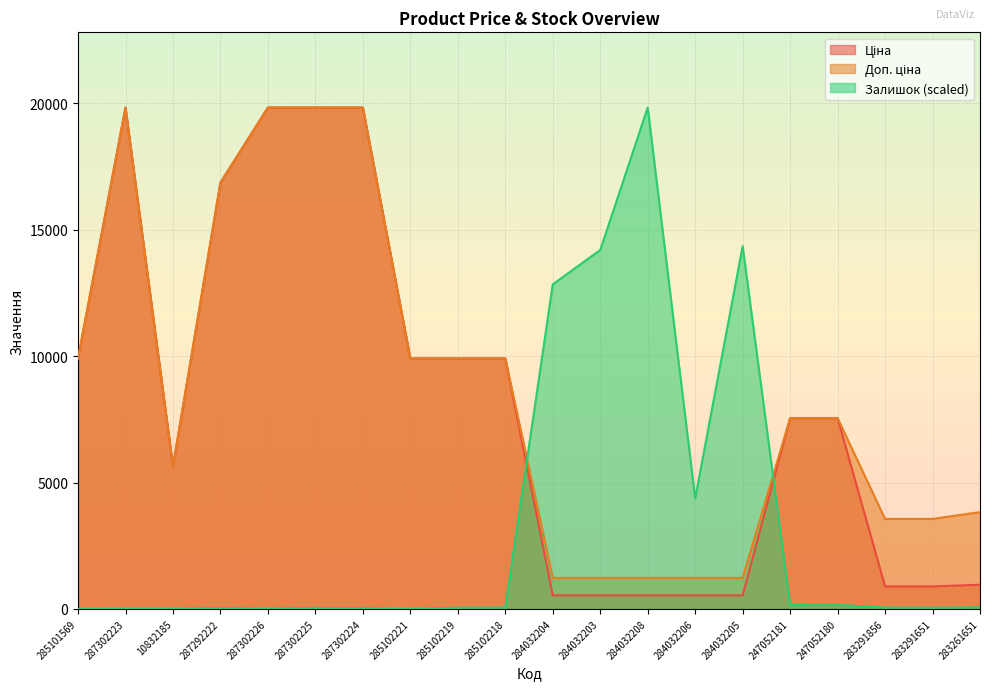

How many interior local peaks does the Залишок series have?

5